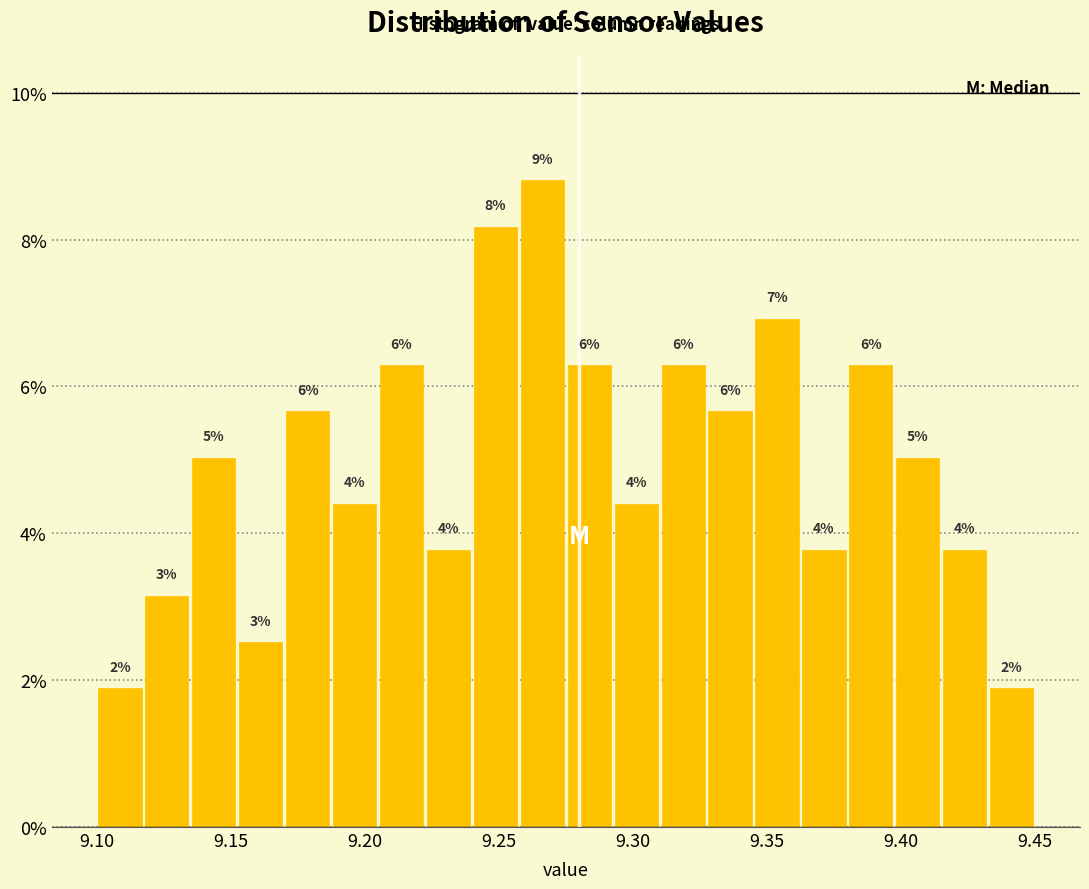

Around what value on the x-axis is the tallest bar? Give the approximate position of its centre, as read against the axis.

9.265